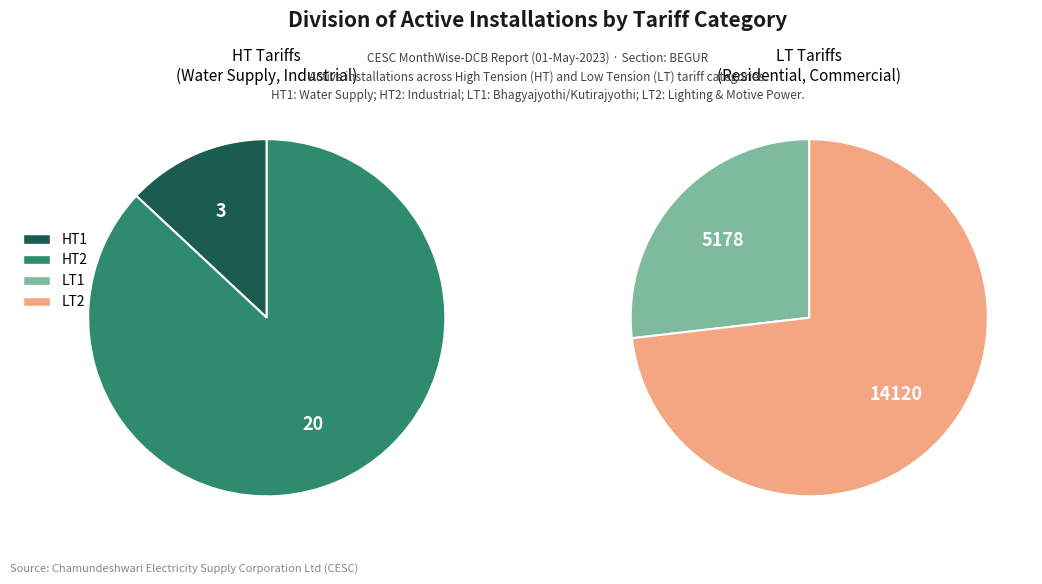

What is the largest slice in the pie chart?

LT2